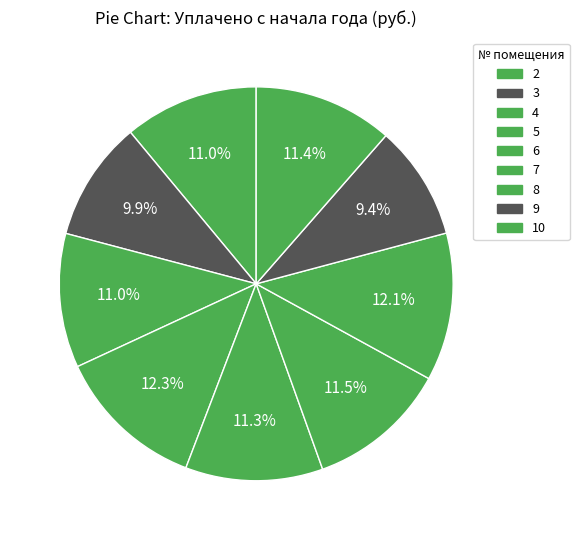

How many slices are in this pie chart?

9